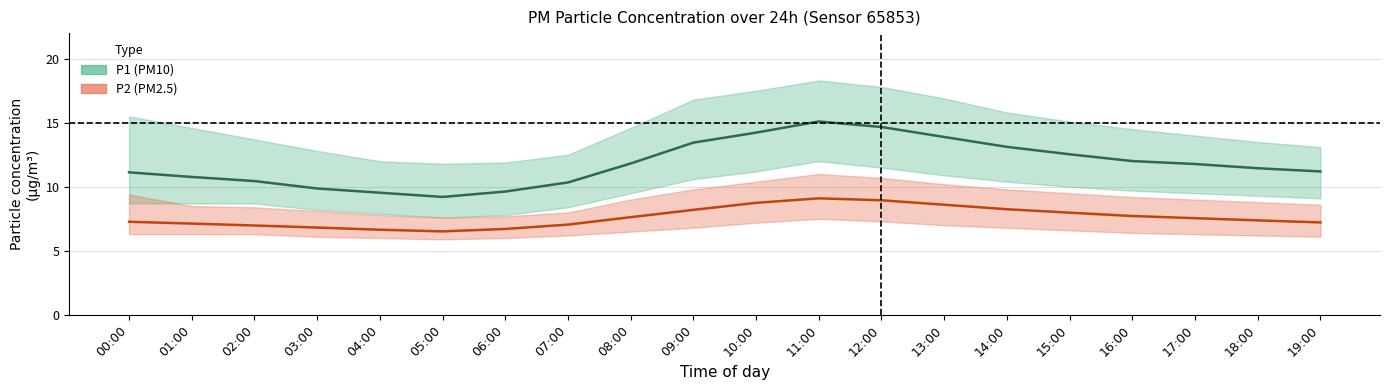

List the labels in order of P1 (PM10) value, largest first.

11:00, 12:00, 10:00, 13:00, 09:00, 14:00, 15:00, 16:00, 08:00, 17:00, 18:00, 19:00, 00:00, 01:00, 02:00, 07:00, 03:00, 06:00, 04:00, 05:00